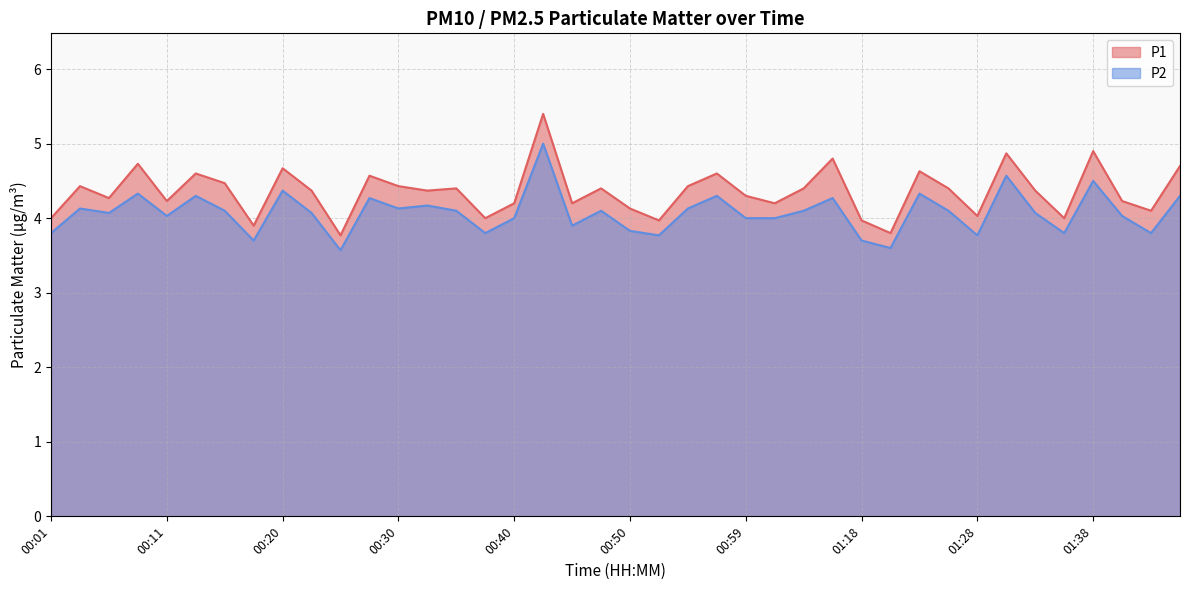

What value does the P1 series have at 00:57?

4.6